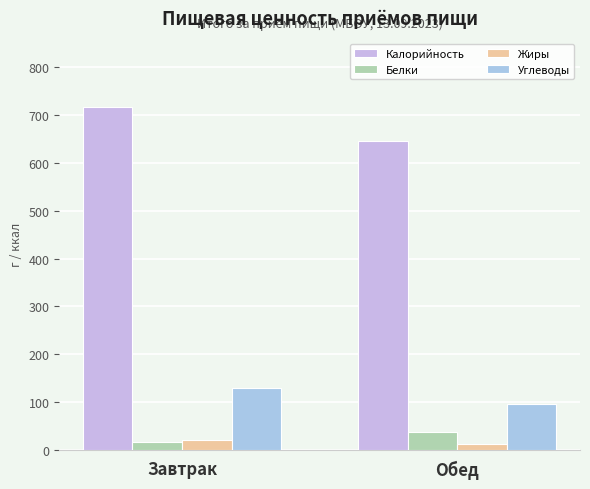

At which category is the sum across all series the highest?

Завтрак